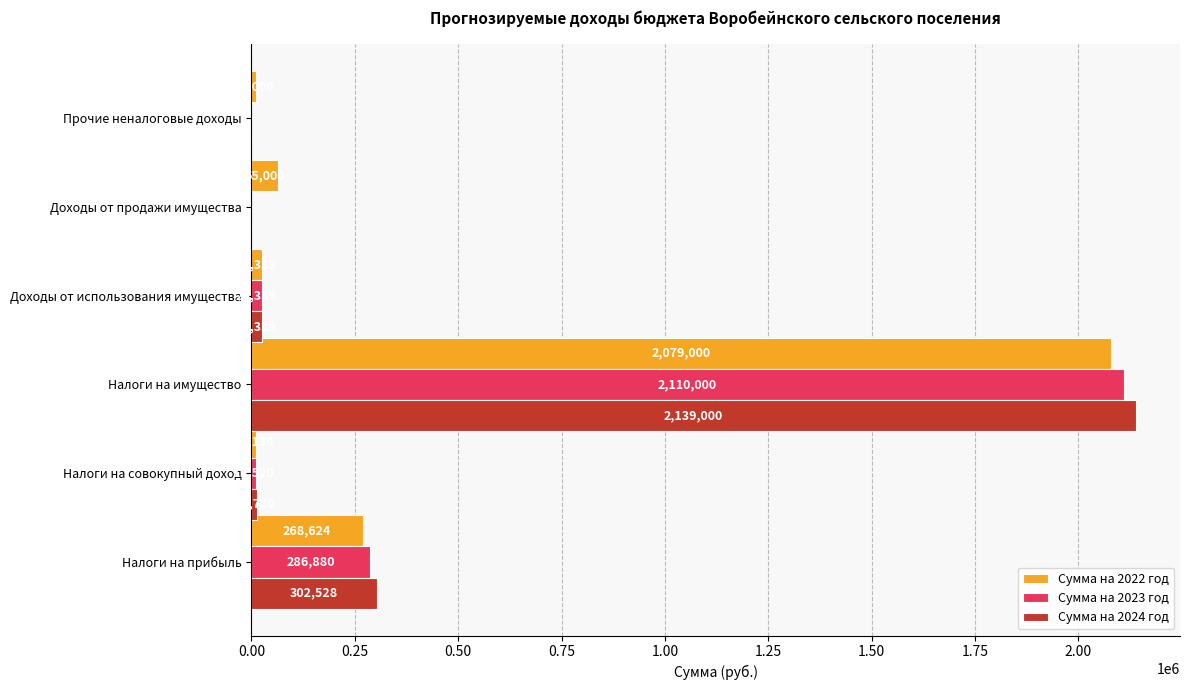

At which label is Сумма на 2023 год closest to 1055000?

Налоги на прибыль